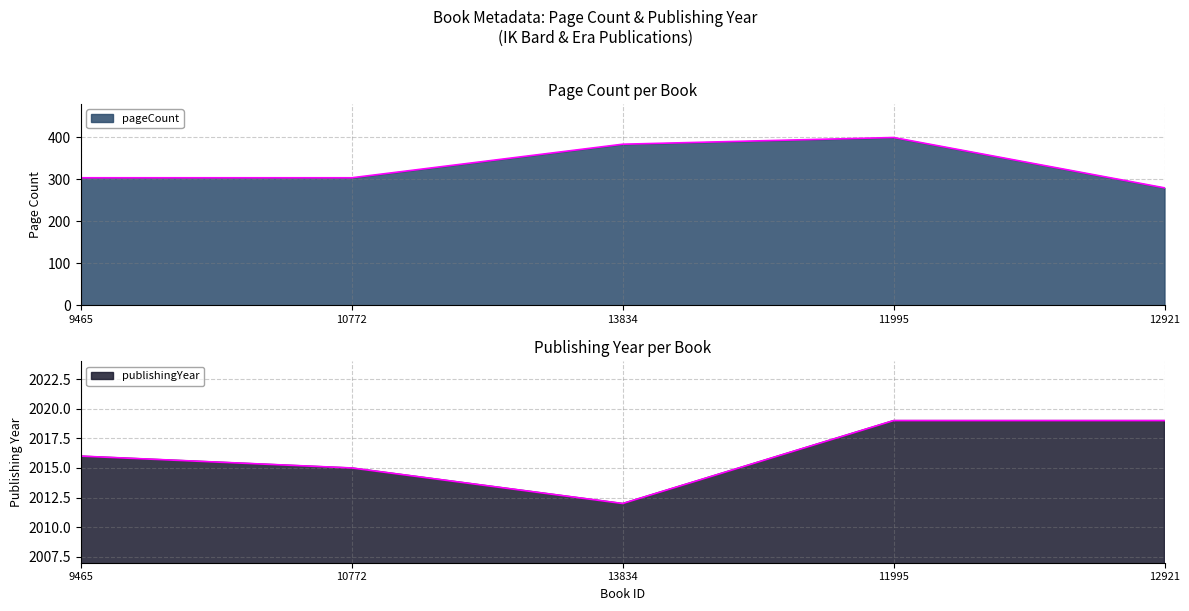

What is the minimum value shown in the chart?

280